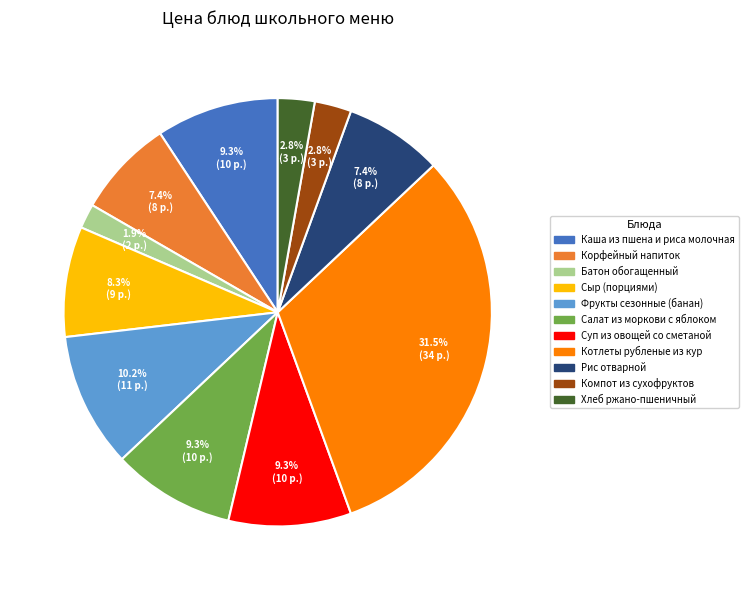

Which category has the biggest portion of the pie?

Котлеты рубленые из кур